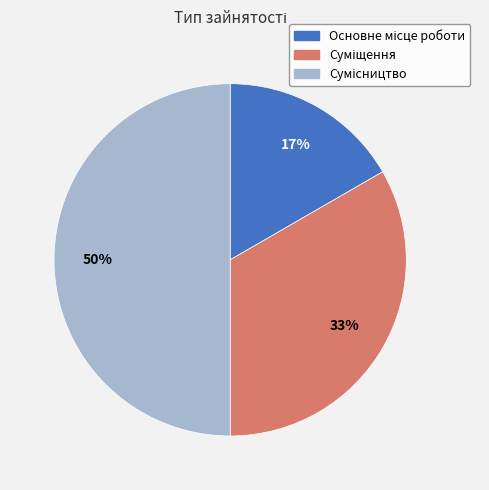

To the nearest percent, what is the average slice percentage?

33%